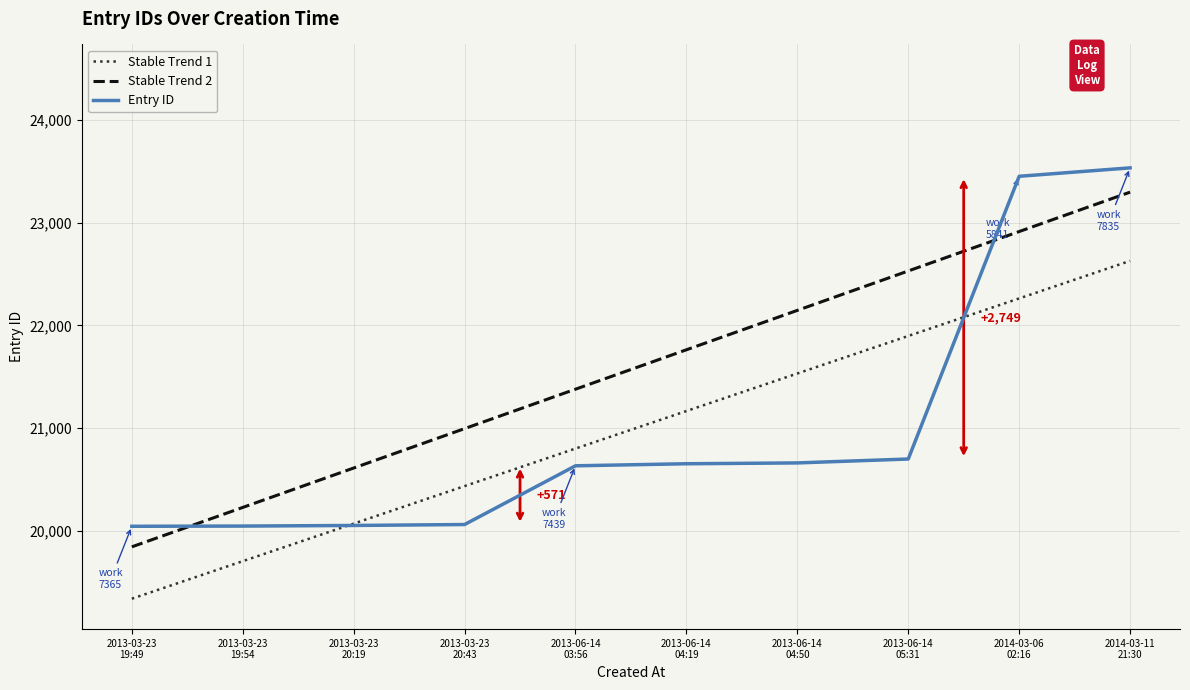

What is the difference between the highest and lowest values at 2014-03-06
02:16?

1187.5